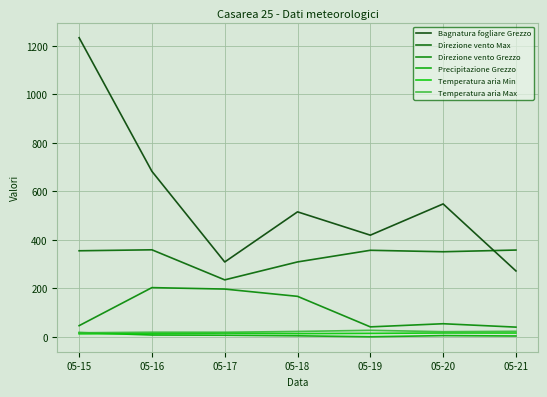

What is the value of the Precipitazione Grezzo point at the 4th from the left?

4.2